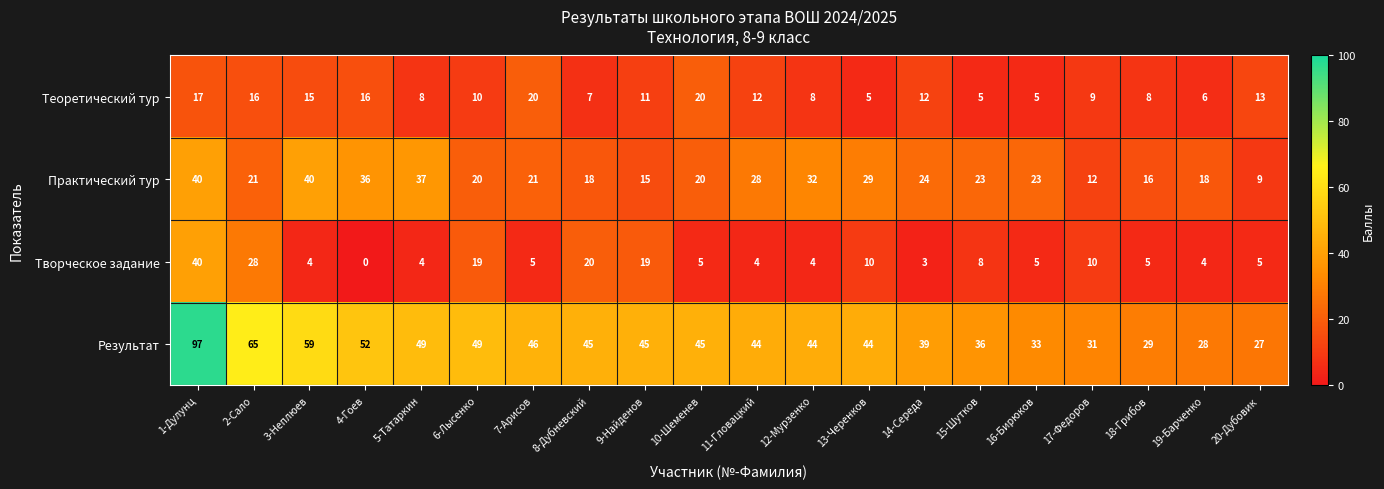

How many categories are shown in the chart?

20